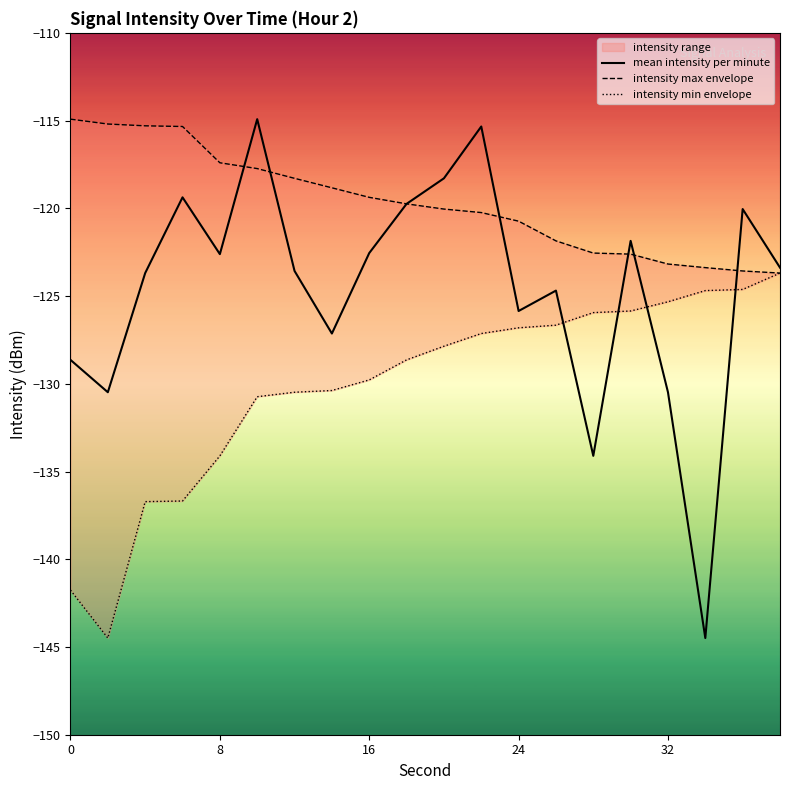

What is the minimum value for mean intensity per minute?

-144.5